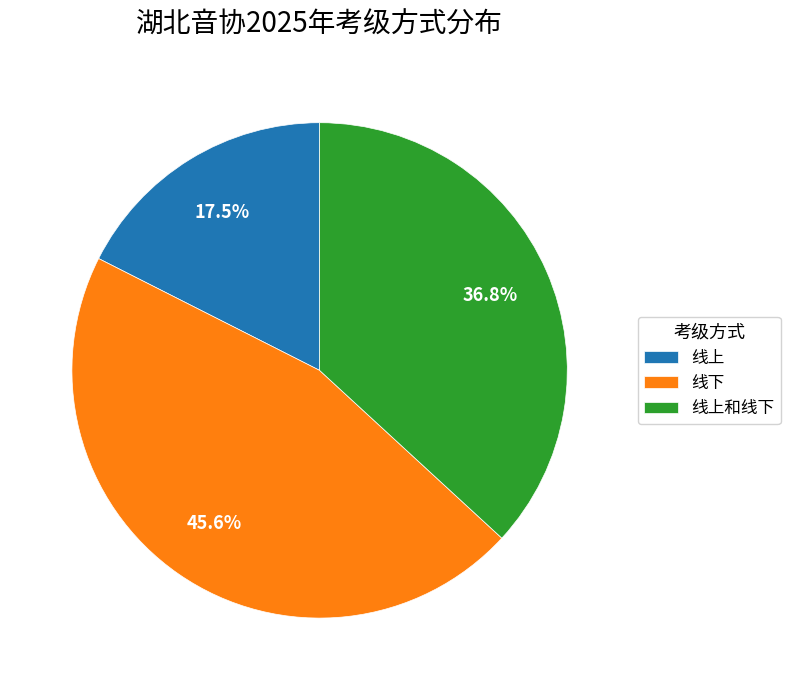

To the nearest percent, what percentage of the pie is 线上和线下?

37%